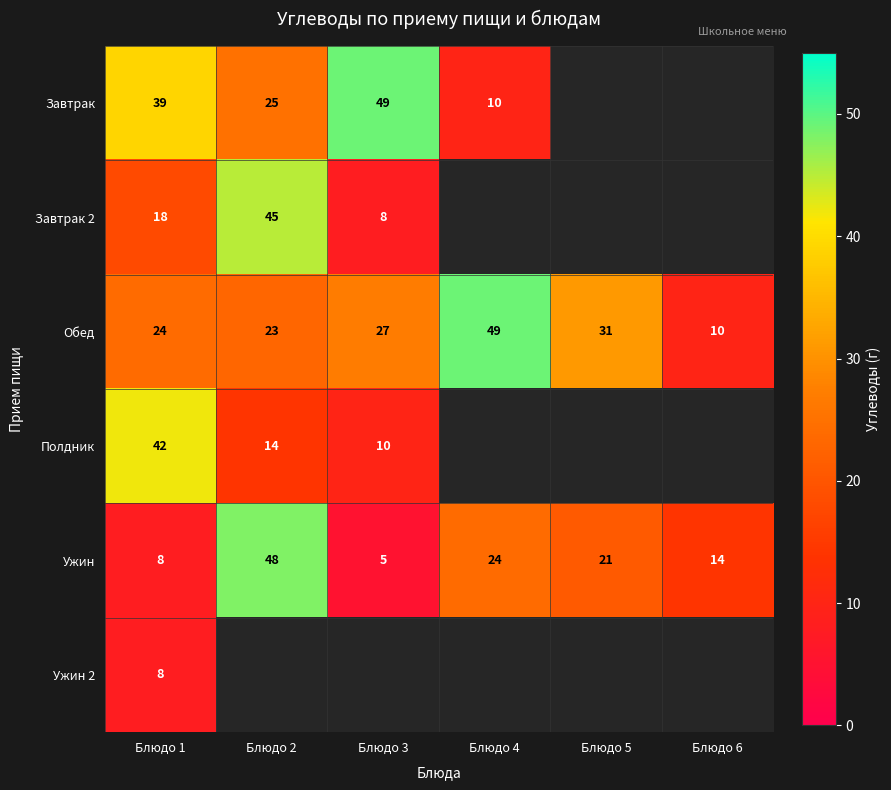

Is it true that Ужин equals 9.3 at Блюдо 6?

False